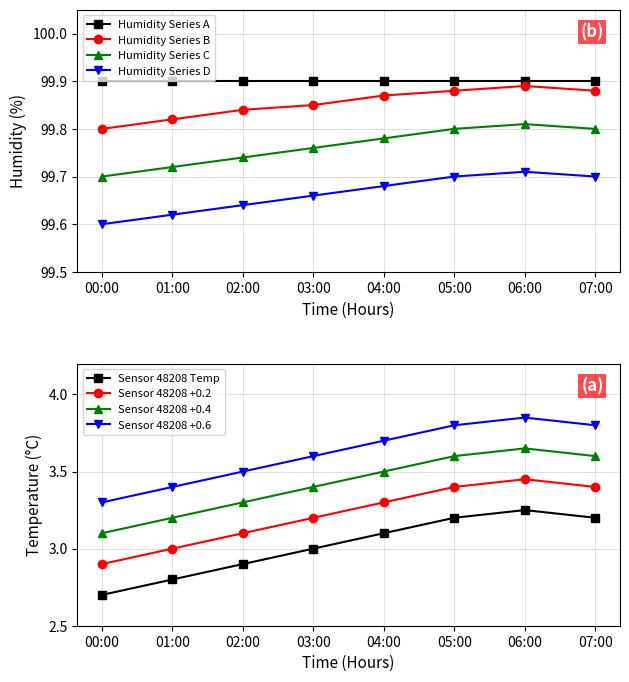

Which category has the lowest value in the Humidity Series D series?

00:00